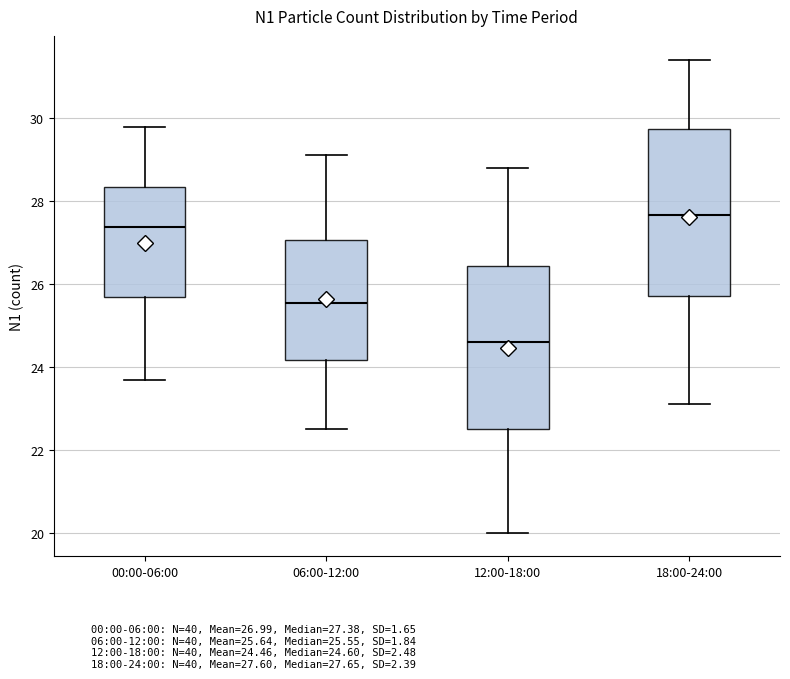

Reading left to right, transcribe this box plot: for each box, give where its median line is, the range the box spans, and where its two whiskers end, as read against the y-axis. The values are not printed on the chart, so give them approximately, as read against the axis.

00:00-06:00: median 27.4, box 25.6 to 28.4, whiskers 23.6 to 29.8
06:00-12:00: median 25.6, box 24.2 to 27.0, whiskers 22.6 to 29.2
12:00-18:00: median 24.6, box 22.6 to 26.4, whiskers 20.0 to 28.8
18:00-24:00: median 27.6, box 25.8 to 29.8, whiskers 23.2 to 31.4